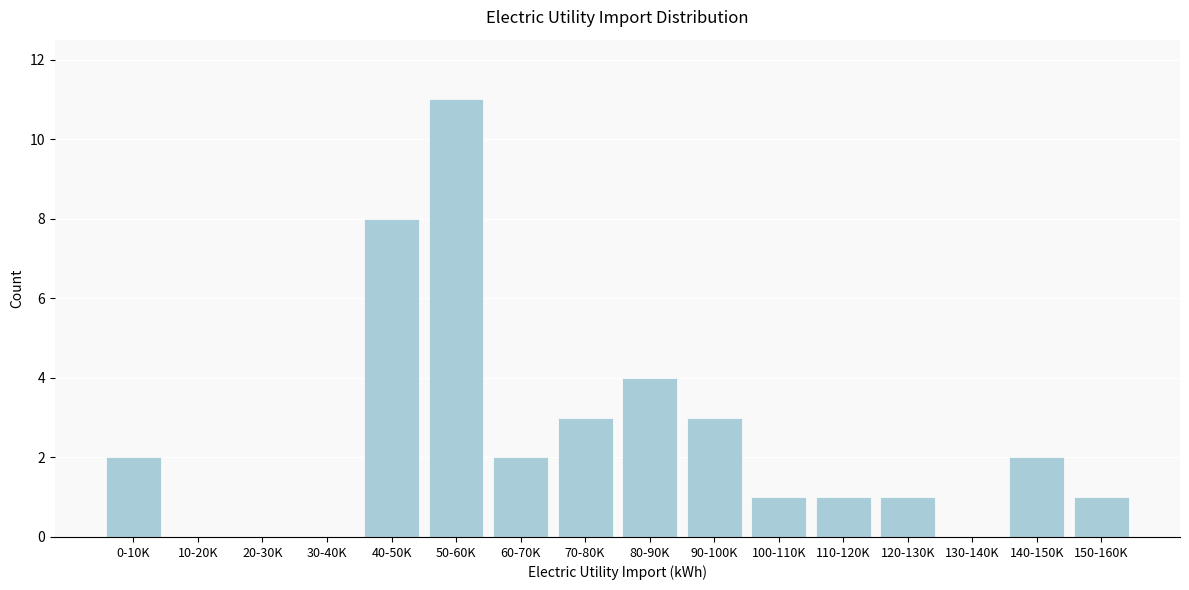

Reading left to right, transcribe all the data shown in this chart.

0-10K=2	10-20K=0	20-30K=0	30-40K=0	40-50K=8	50-60K=11	60-70K=2	70-80K=3	80-90K=4	90-100K=3	100-110K=1	110-120K=1	120-130K=1	130-140K=0	140-150K=2	150-160K=1